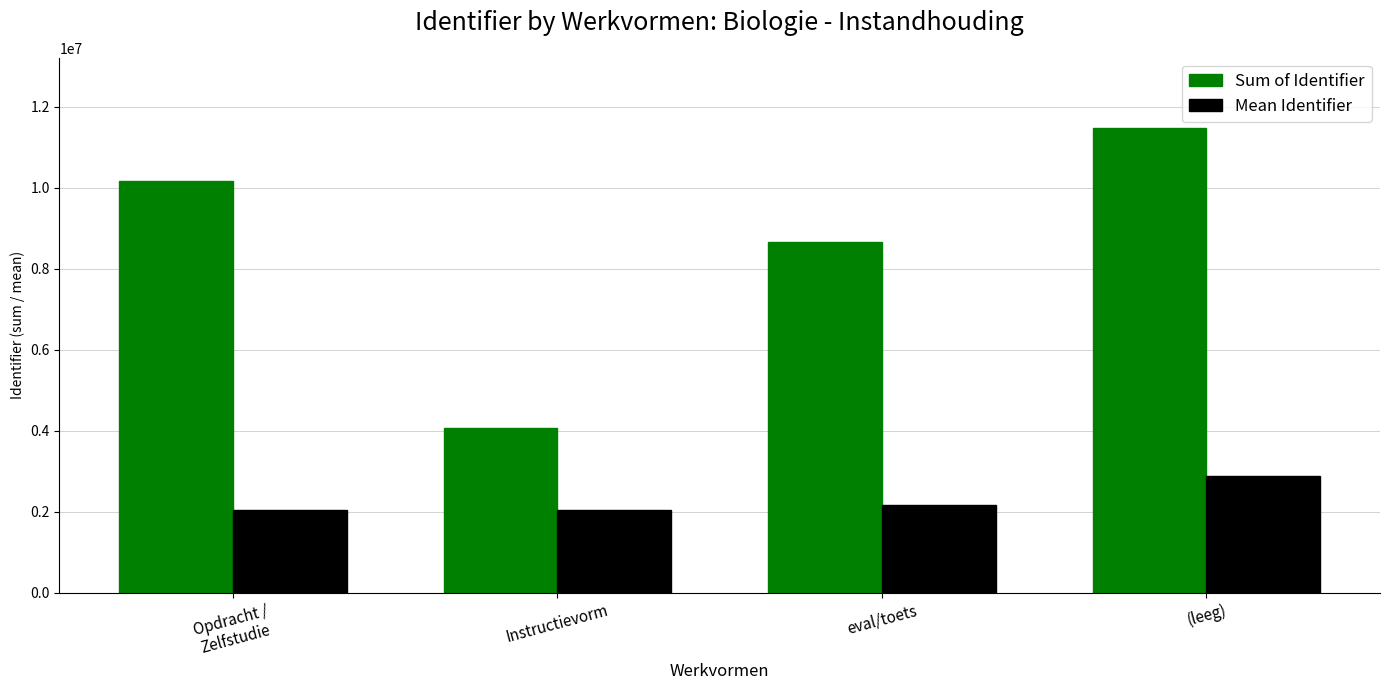

At which category is the sum across all series the highest?

(leeg)